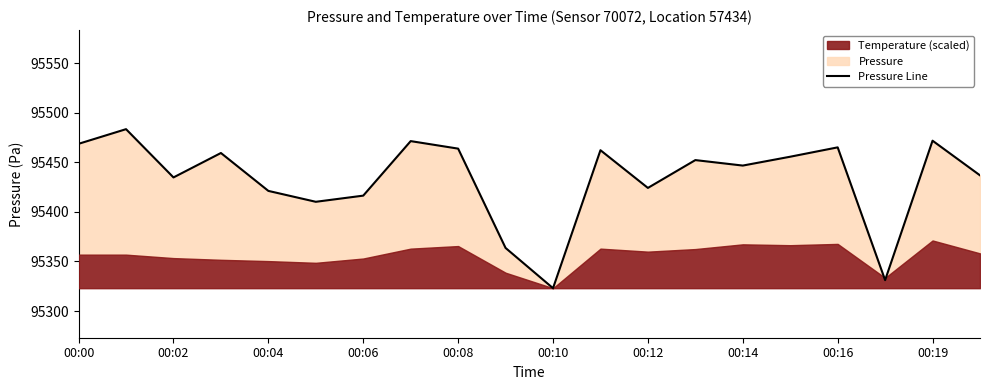

At which label does the data first exceed 95452?

00:00